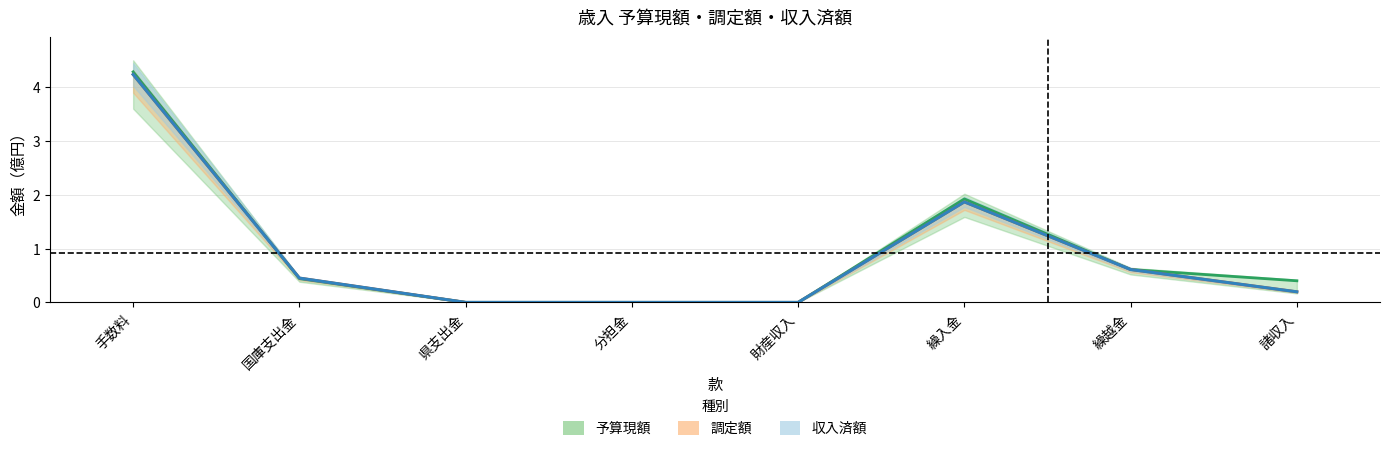

How many lines are shown in the chart?

3